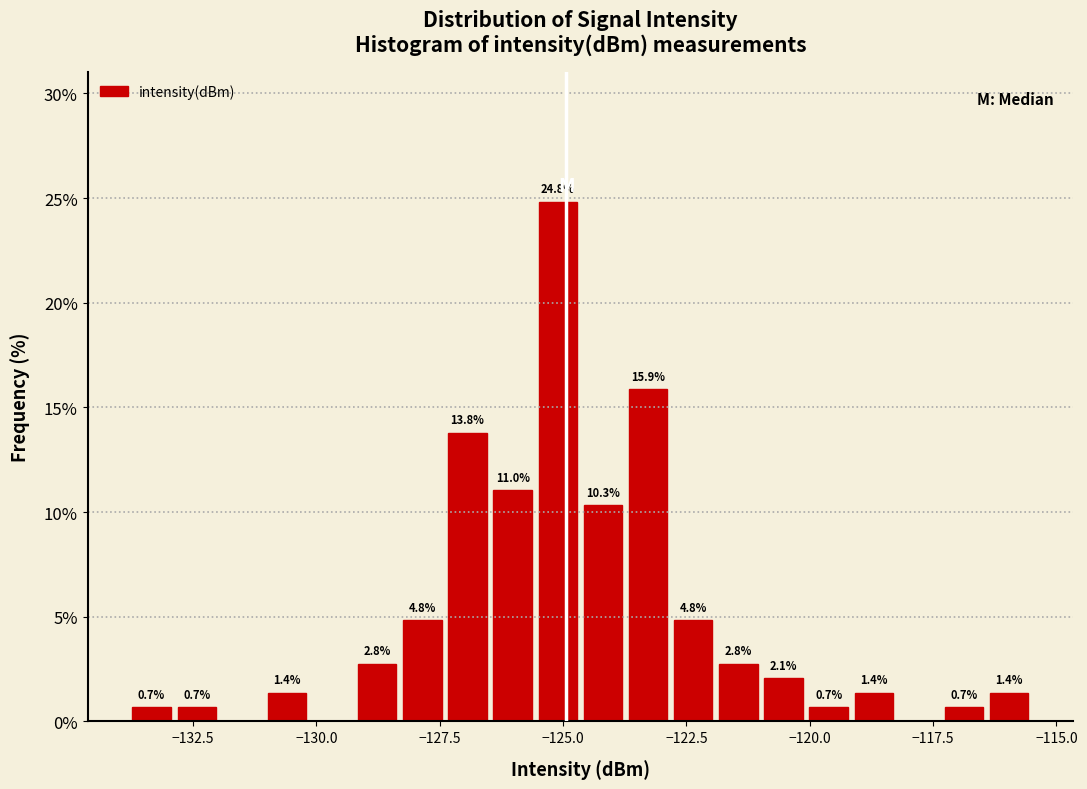

Read against the x-axis, roughly where is the centre of the tallest bar?

-125.0